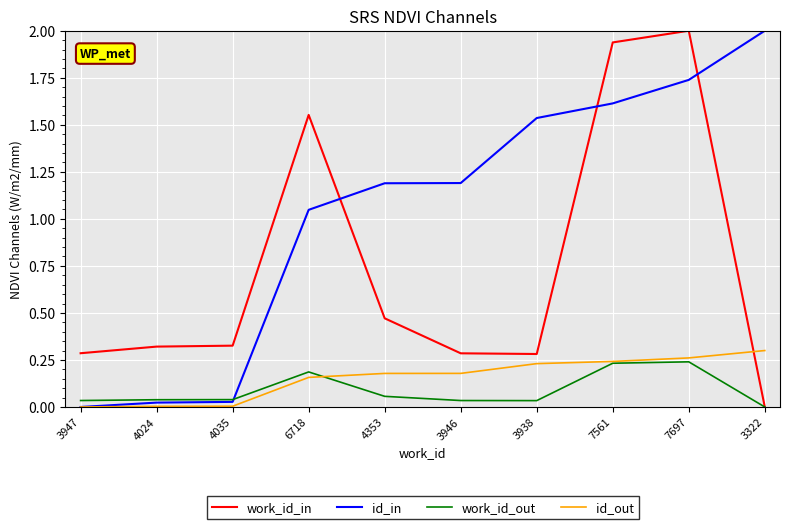

What is the maximum value for id_in?

2.0